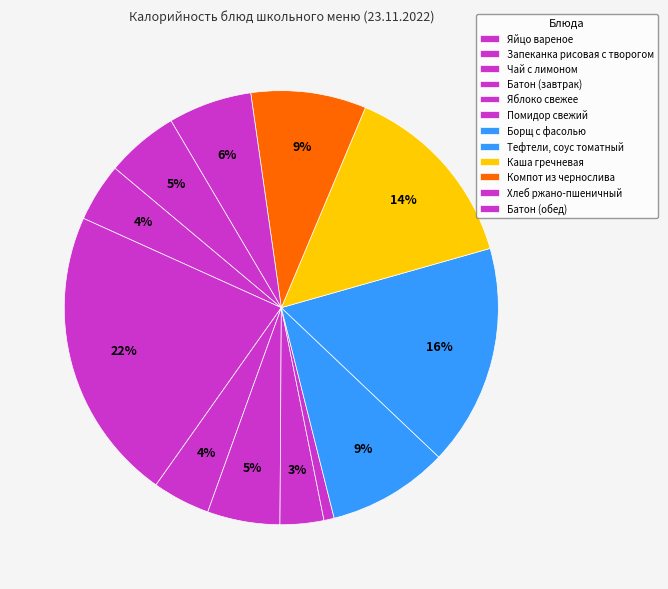

What percentage is NOT represented by Яйцо вареное?

95.6%